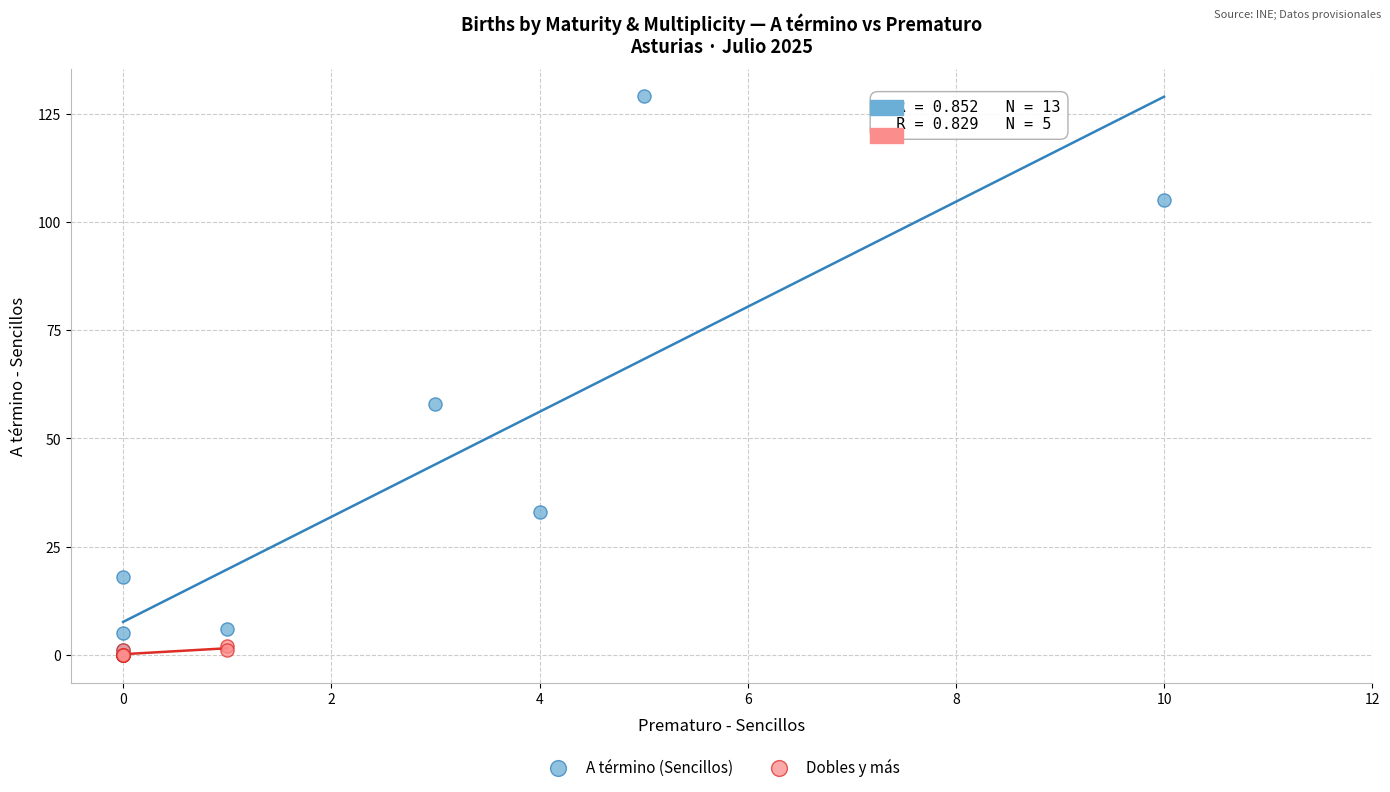

Which series has the largest Y range (max minus min)?

A término (Sencillos)